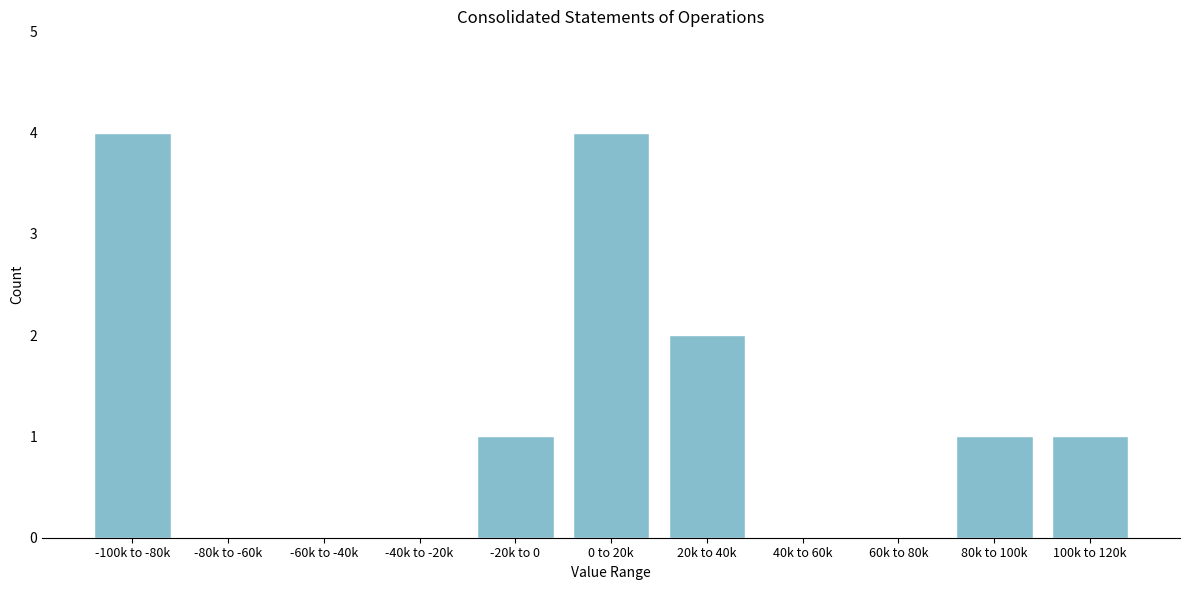

Reading left to right, transcribe all the data shown in this chart.

-100k to -80k=4	-80k to -60k=0	-60k to -40k=0	-40k to -20k=0	-20k to 0=1	0 to 20k=4	20k to 40k=2	40k to 60k=0	60k to 80k=0	80k to 100k=1	100k to 120k=1